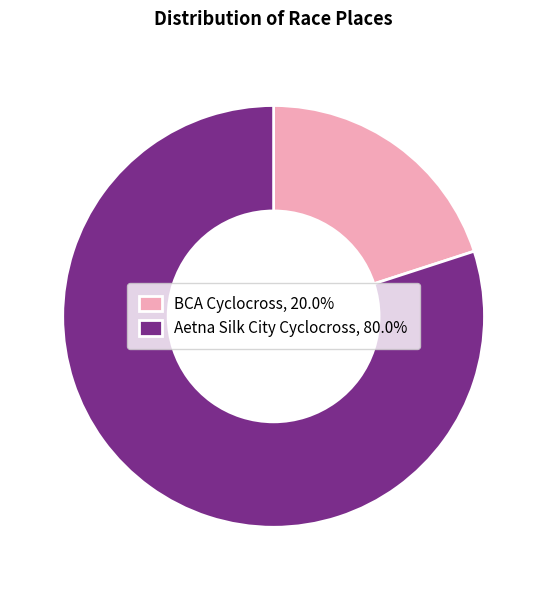

Count the number of slices in the pie.

2